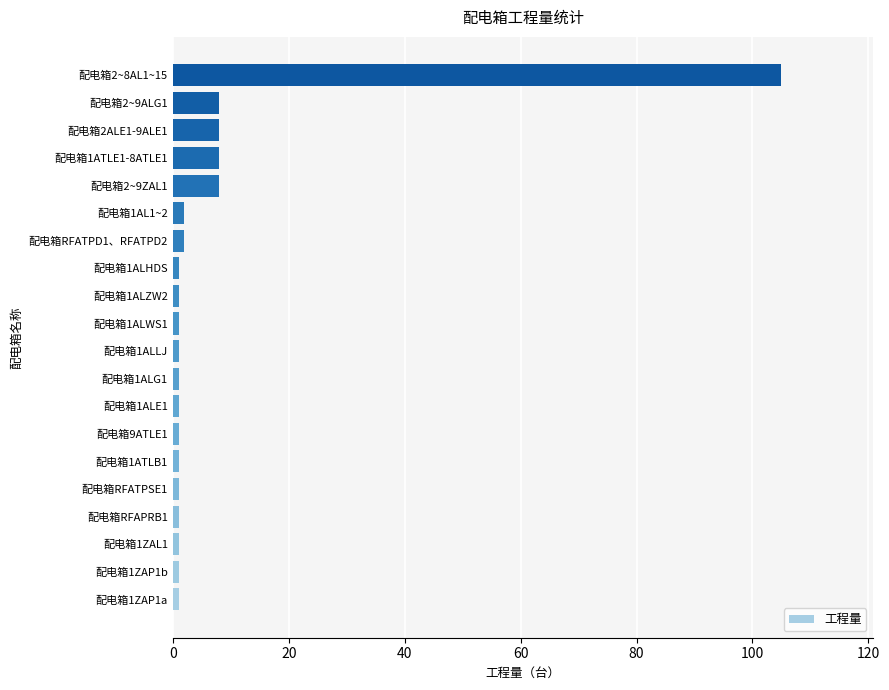

Is it true that the value at 配电箱1ATLE1-8ATLE1 is 8?

True